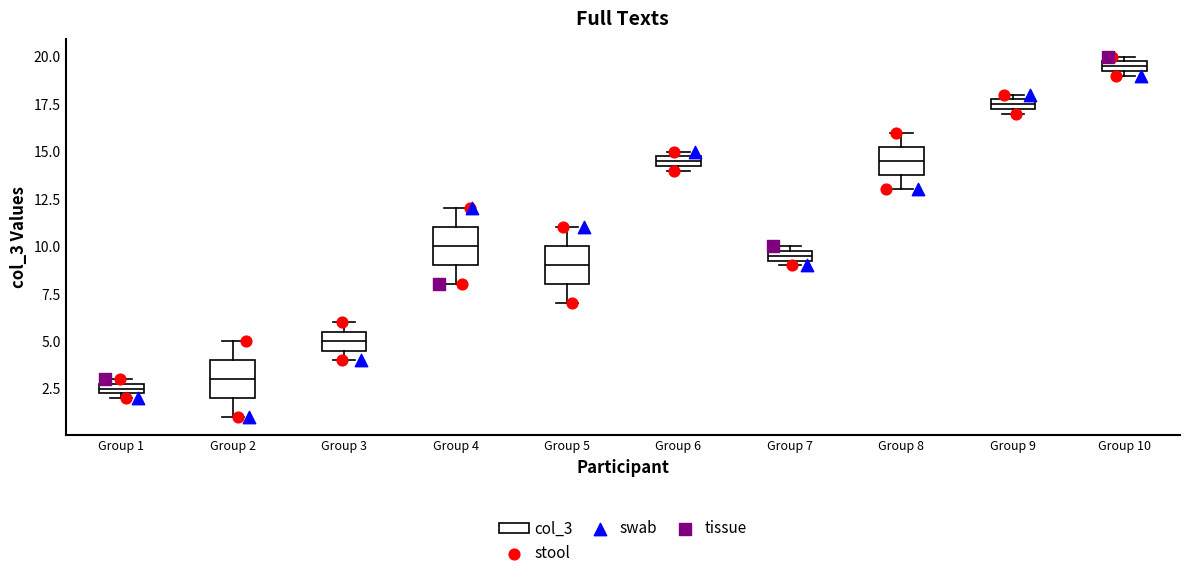

Which box has the lowest median line?

Group 1